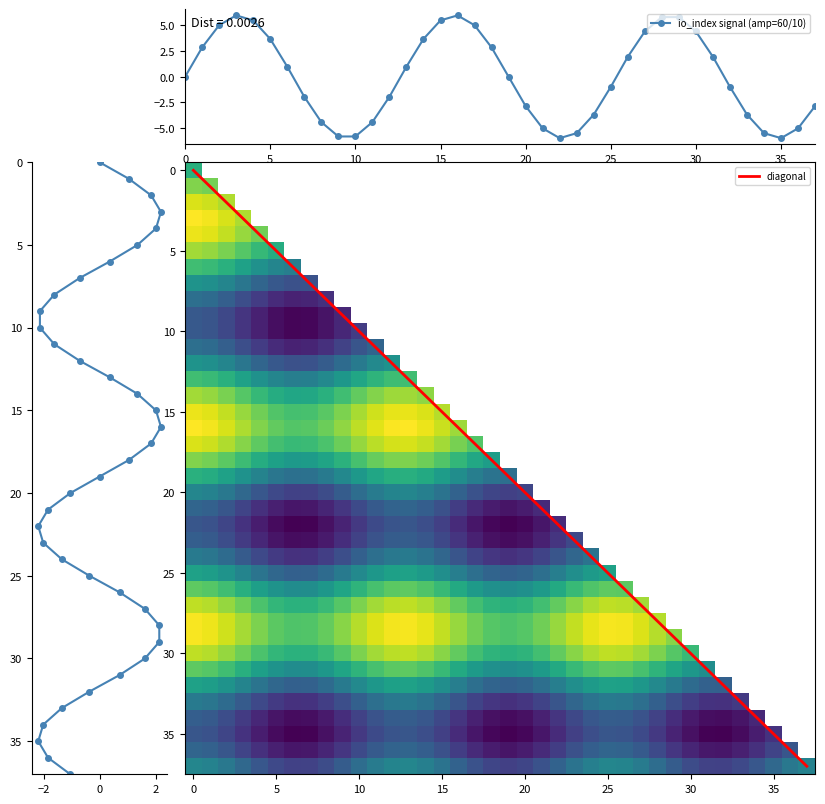

True or false: io_index signal (amp=60/10) has more than 2 interior local peaks.

True